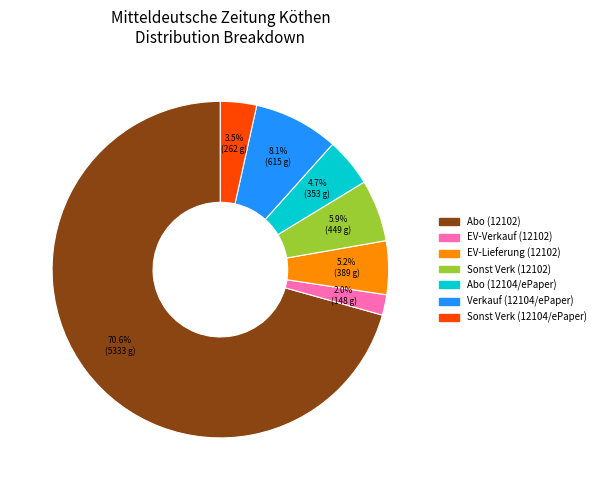

How many segments does this pie chart have?

7